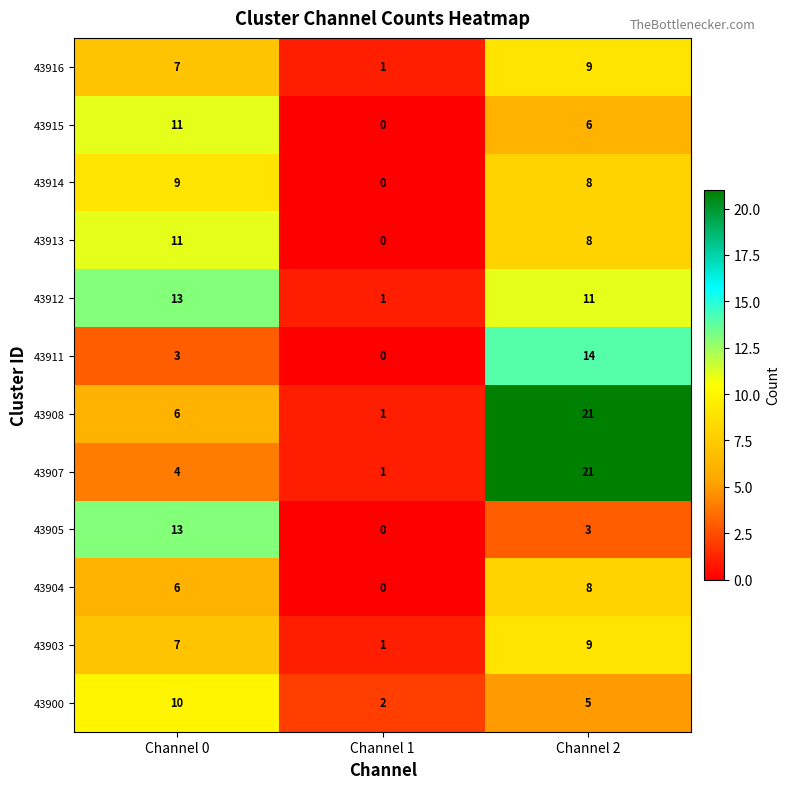

What is the maximum value shown in the chart?

21